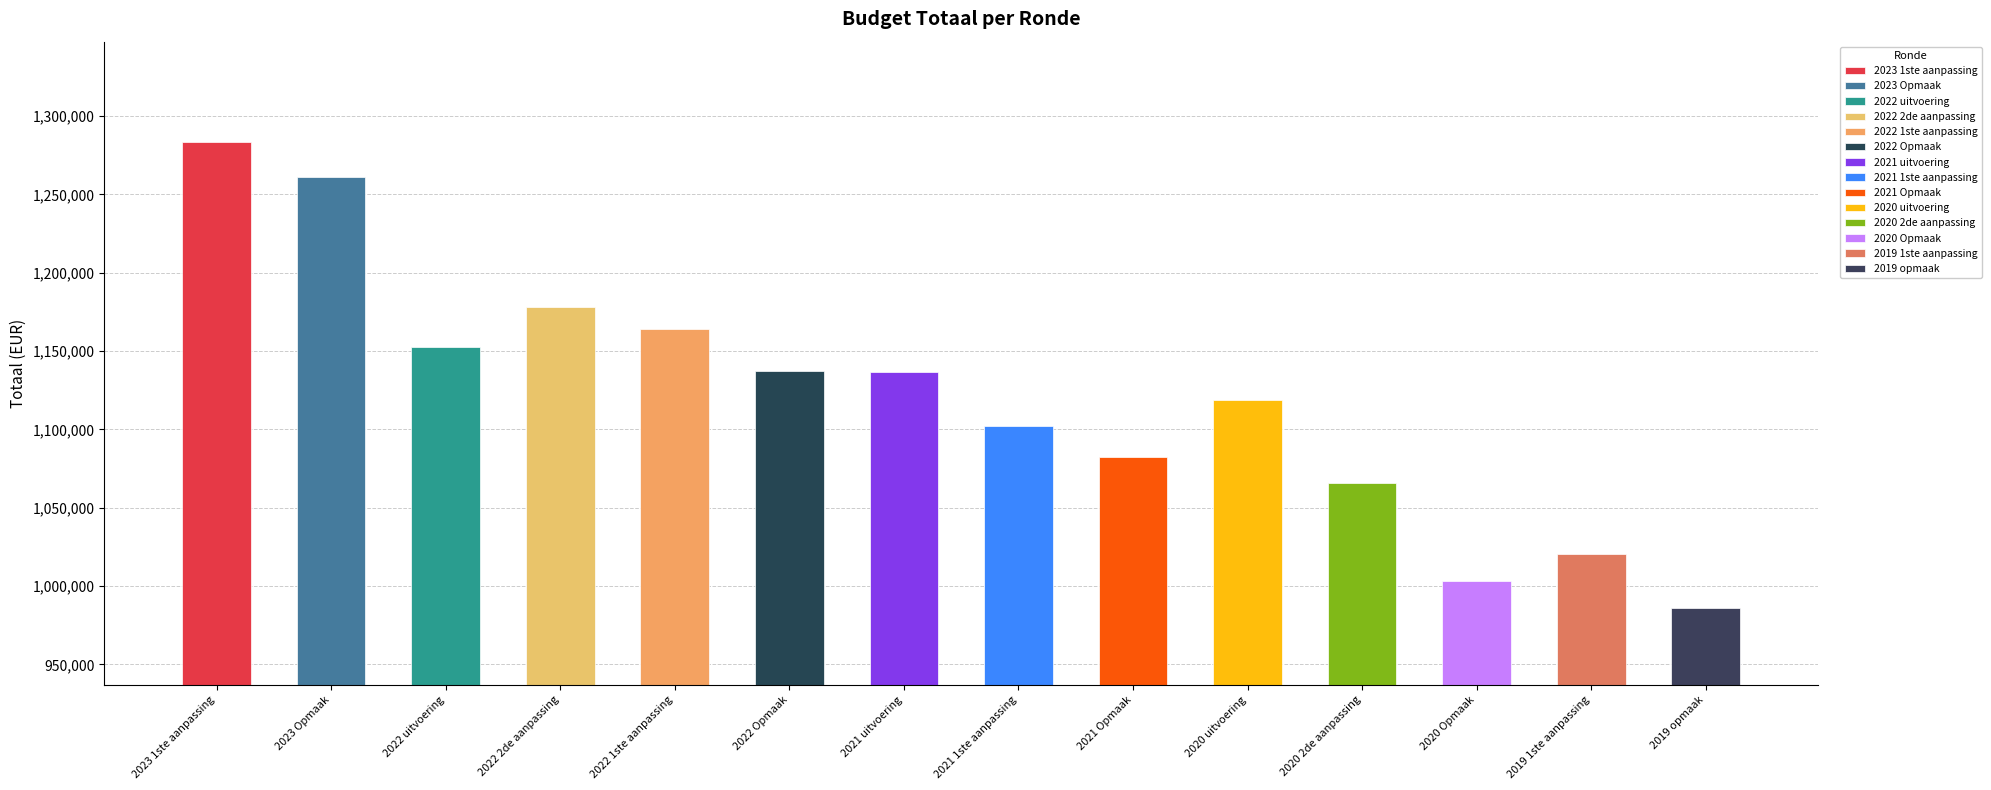

Approximately how many times larger is the value at 2019 1ste aanpassing compared to 2020 2de aanpassing?

1.0